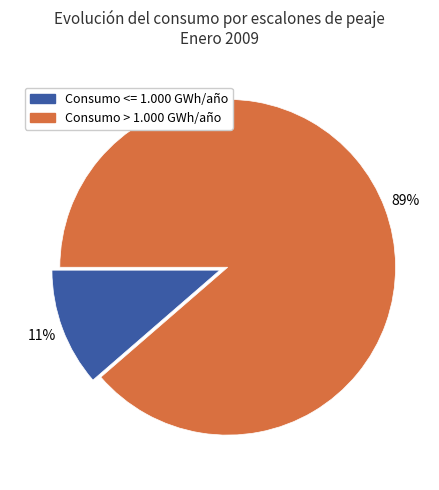

Which slice represents more than half of the pie?

Consumo > 1000 GWh (1.3)